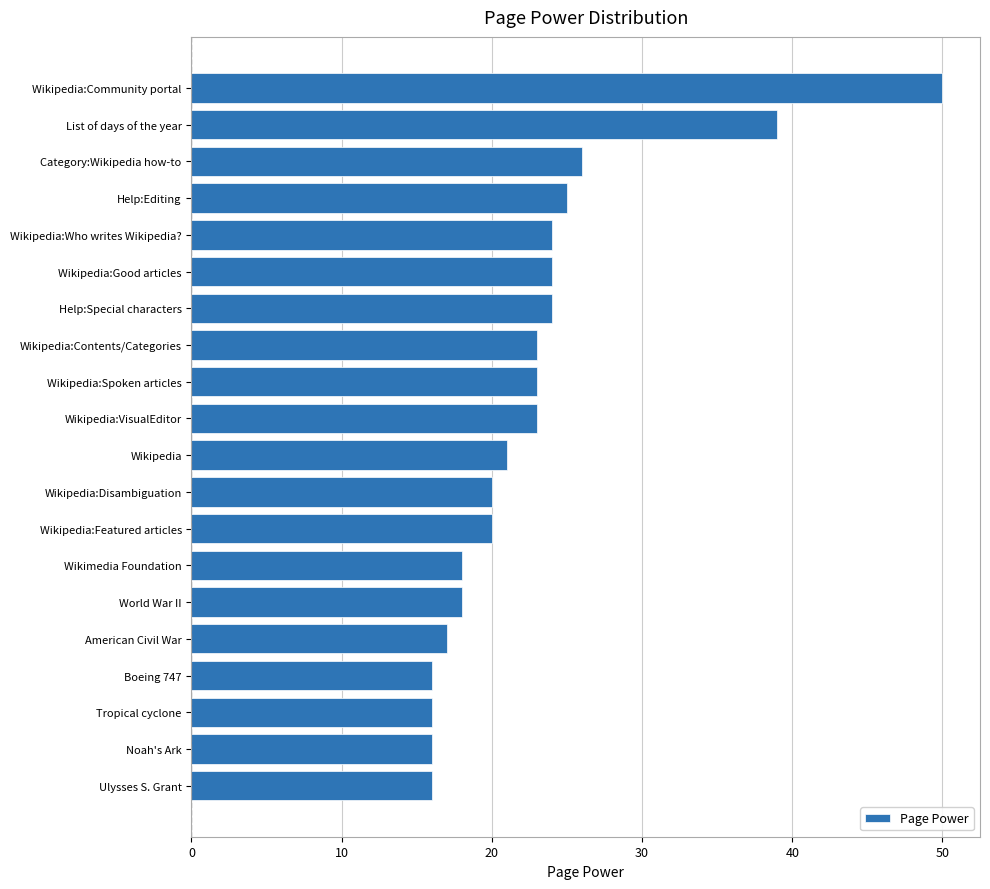

What is the smallest value displayed?

16